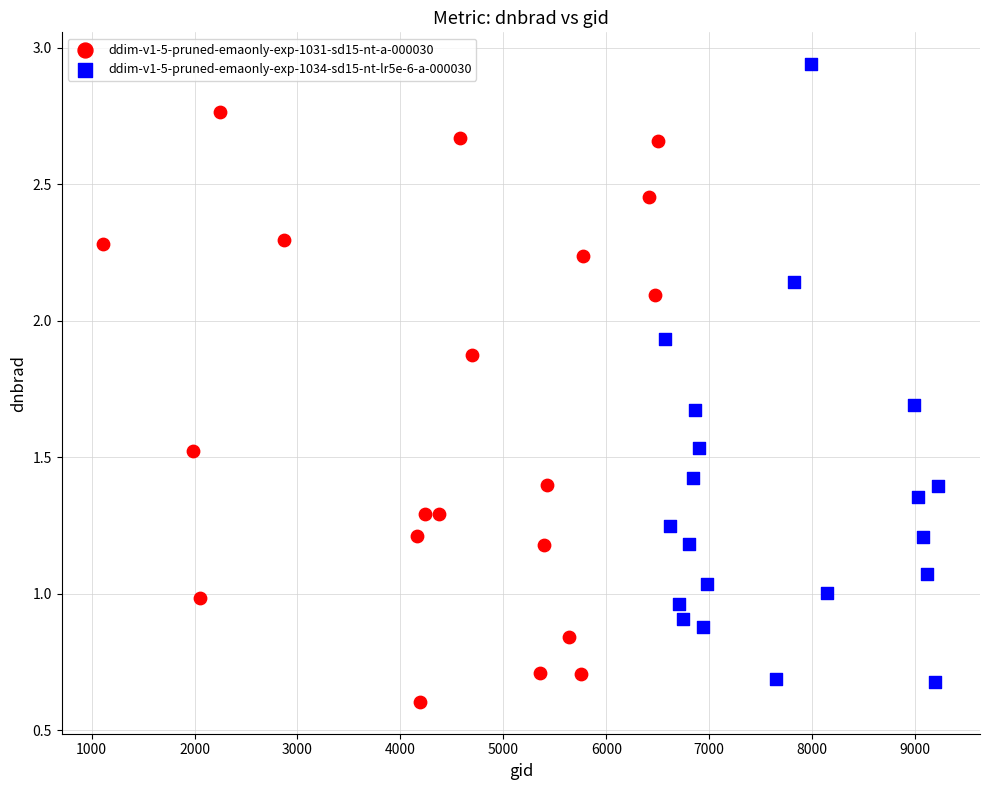

Which series contains the lowest Y value?

ddim-v1-5-pruned-emaonly-exp-1031-sd15-nt-a-000030